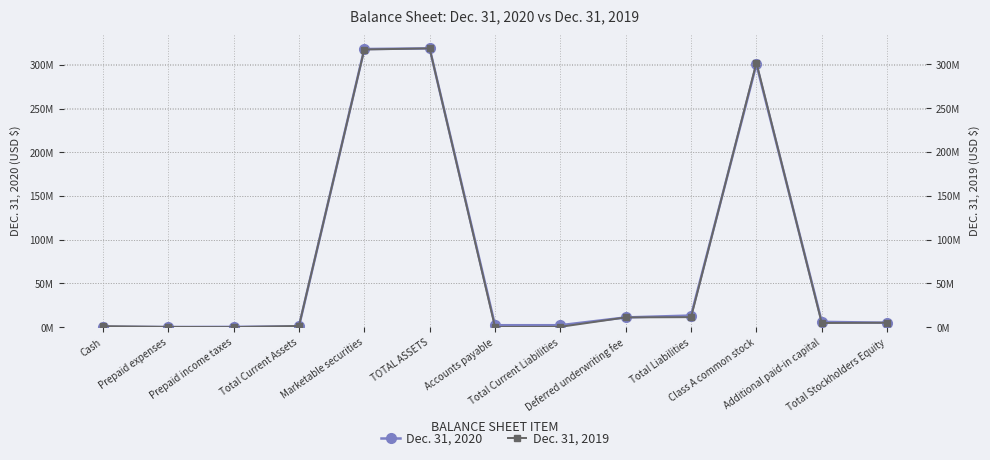

Reading left to right, extract all data points from this chart.

Dec. 31, 2020: Cash=399516	Prepaid expenses=90424	Prepaid income taxes=255364	Total Current Assets=745304	Marketable securities=318041728	TOTAL ASSETS=318787032	Accounts payable=2157963	Total Current Liabilities=2157963	Deferred underwriting fee=11068750	Total Liabilities=13226713	Class A common stock=300560310	Additional paid-in capital=5990848	Total Stockholders Equity=5000009
Dec. 31, 2019: Cash=1083611	Prepaid expenses=202472	Prepaid income taxes=0	Total Current Assets=1286083	Marketable securities=316958514	TOTAL ASSETS=318245958	Accounts payable=181732	Total Current Liabilities=276368	Deferred underwriting fee=11068750	Total Liabilities=11345118	Class A common stock=301900836	Additional paid-in capital=4650349	Total Stockholders Equity=5000004